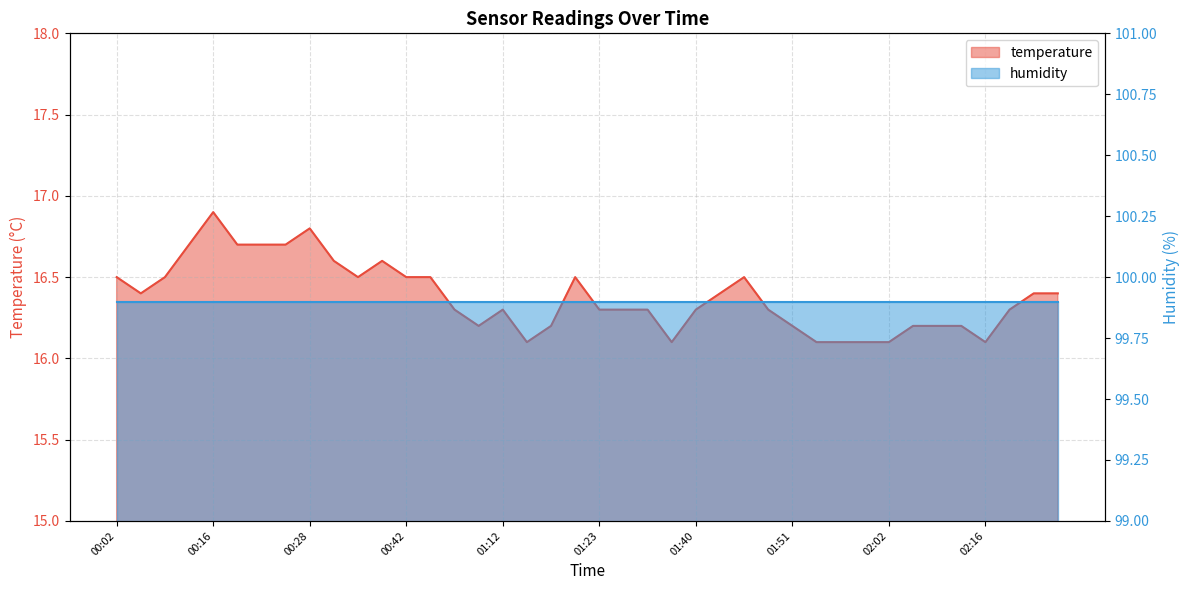

What is the value of the 19th point from the left?

16.2